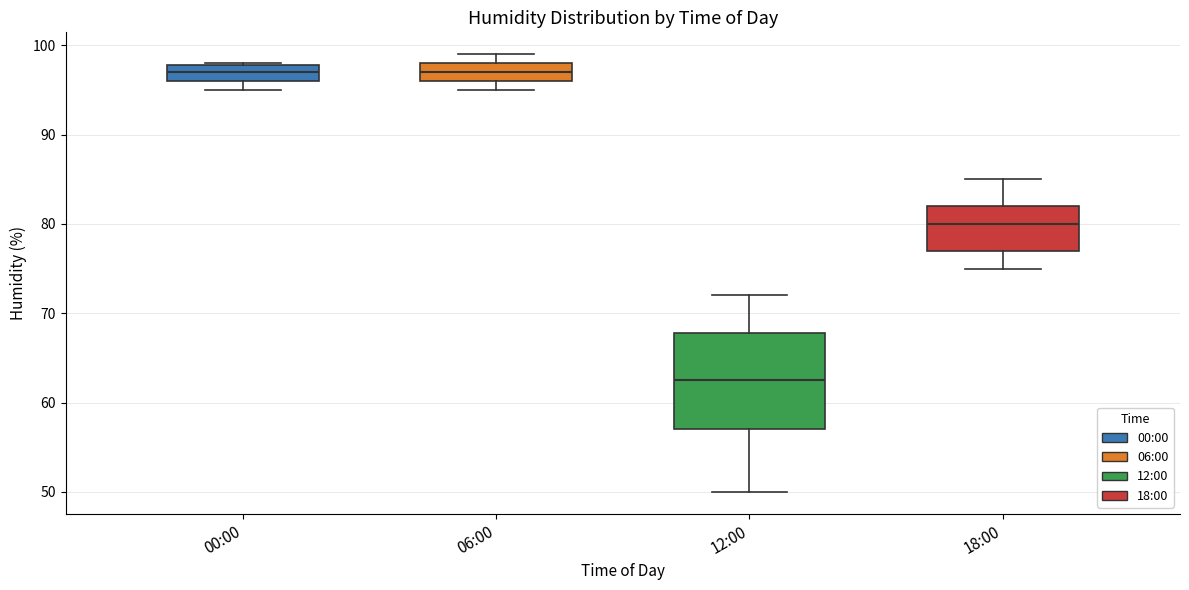

Where does the median line of the box for 00:00 sit on the y-axis? The values are not printed on the chart, so give them approximately, as read against the axis.

97